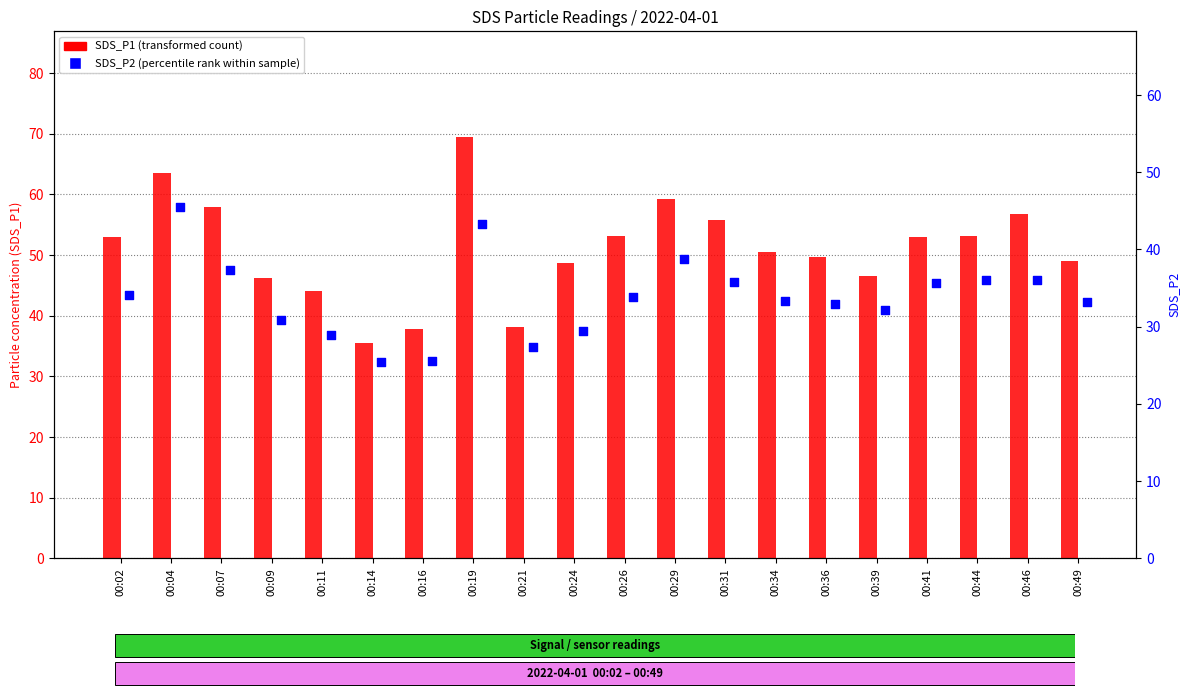

Which series has the largest total across all categories?

SDS_P1 (transformed count)